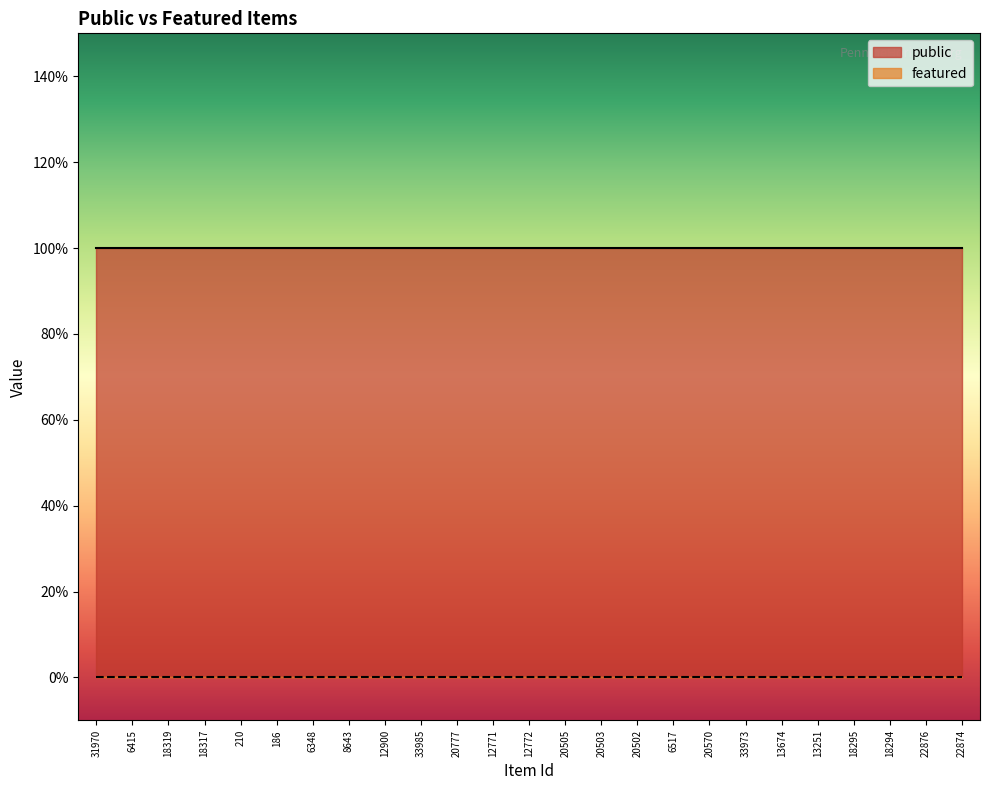

The value of public at 13251 is 1. True or false?

True